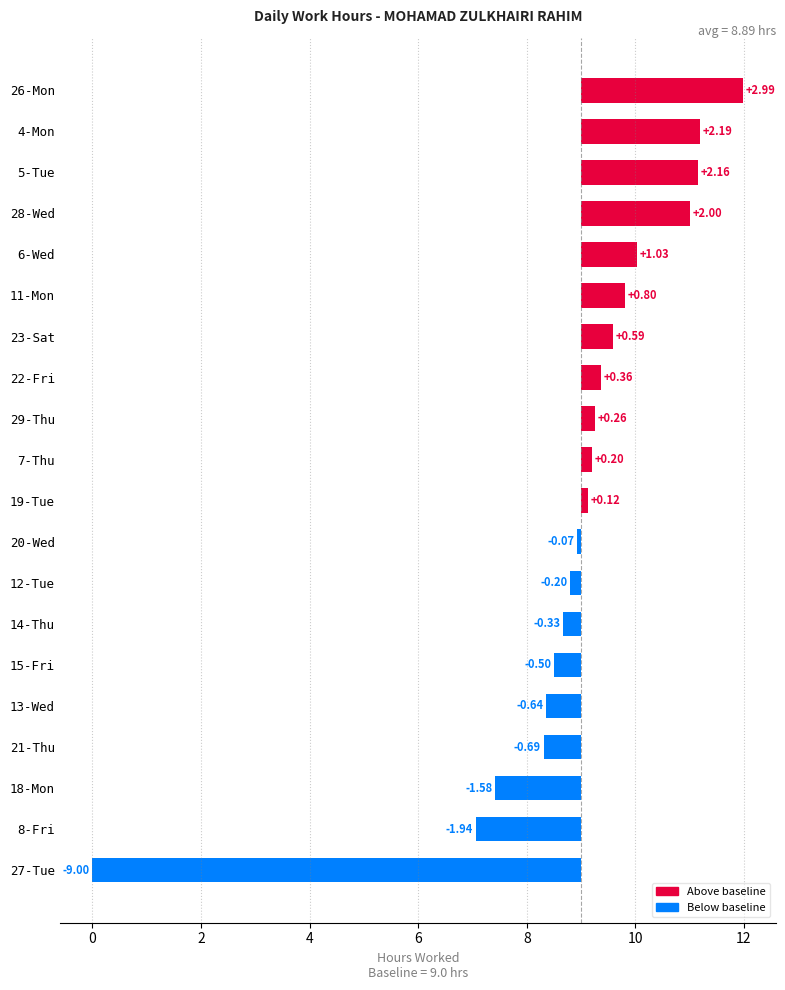

How many data points are less than 0?

9